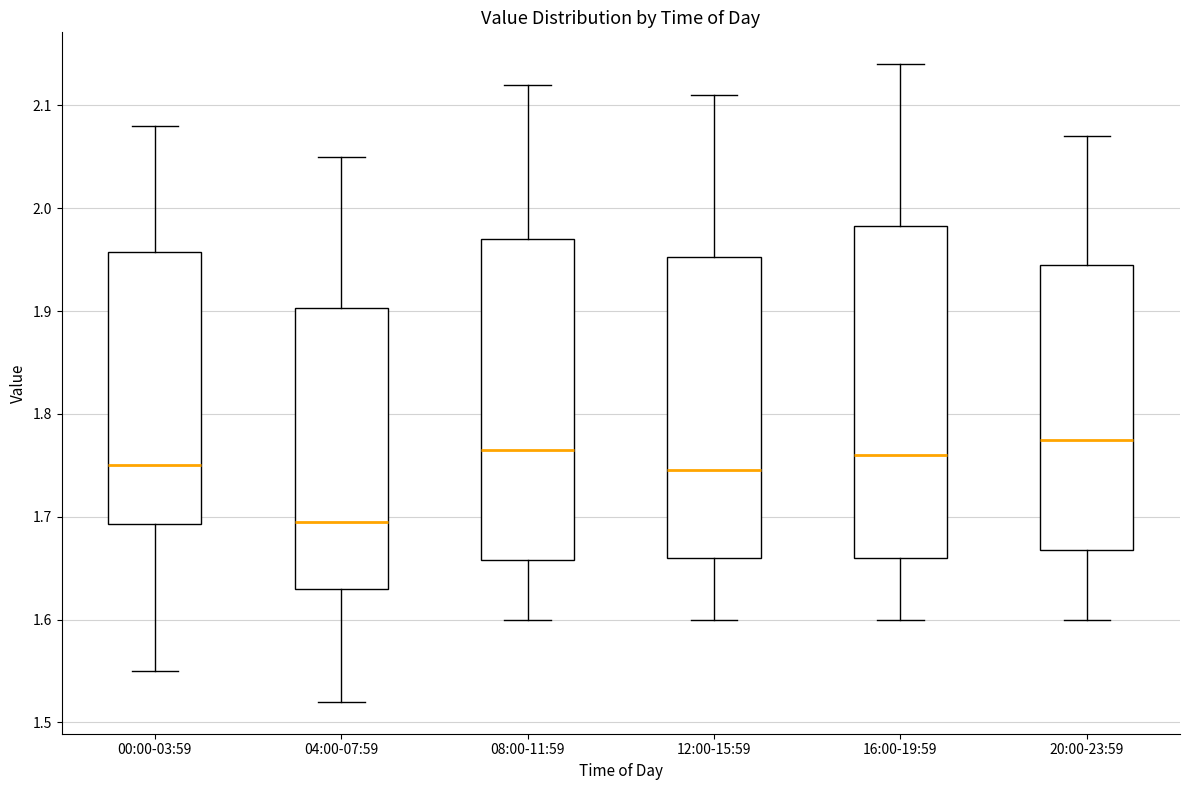

Reading left to right, transcribe this box plot: for each box, give where its median line is, the range the box spans, and where its two whiskers end, as read against the y-axis. The values are not printed on the chart, so give them approximately, as read against the axis.

00:00-03:59: median 1.75, box 1.69 to 1.96, whiskers 1.55 to 2.08
04:00-07:59: median 1.70, box 1.63 to 1.90, whiskers 1.52 to 2.05
08:00-11:59: median 1.77, box 1.66 to 1.97, whiskers 1.60 to 2.12
12:00-15:59: median 1.75, box 1.66 to 1.95, whiskers 1.60 to 2.11
16:00-19:59: median 1.76, box 1.66 to 1.98, whiskers 1.60 to 2.14
20:00-23:59: median 1.78, box 1.67 to 1.95, whiskers 1.60 to 2.07